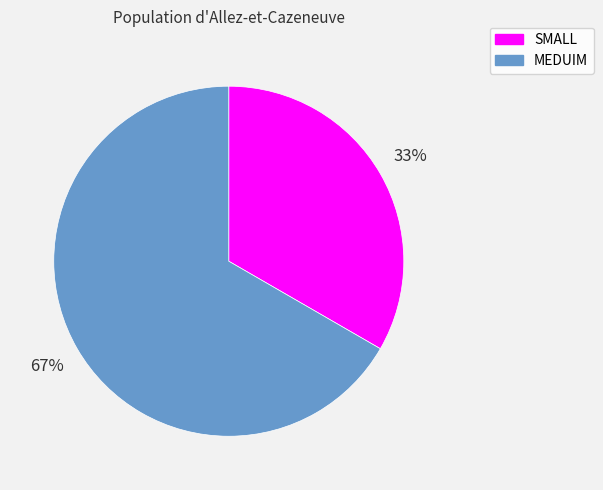

Is there any slice that represents more than half of the pie?

Yes